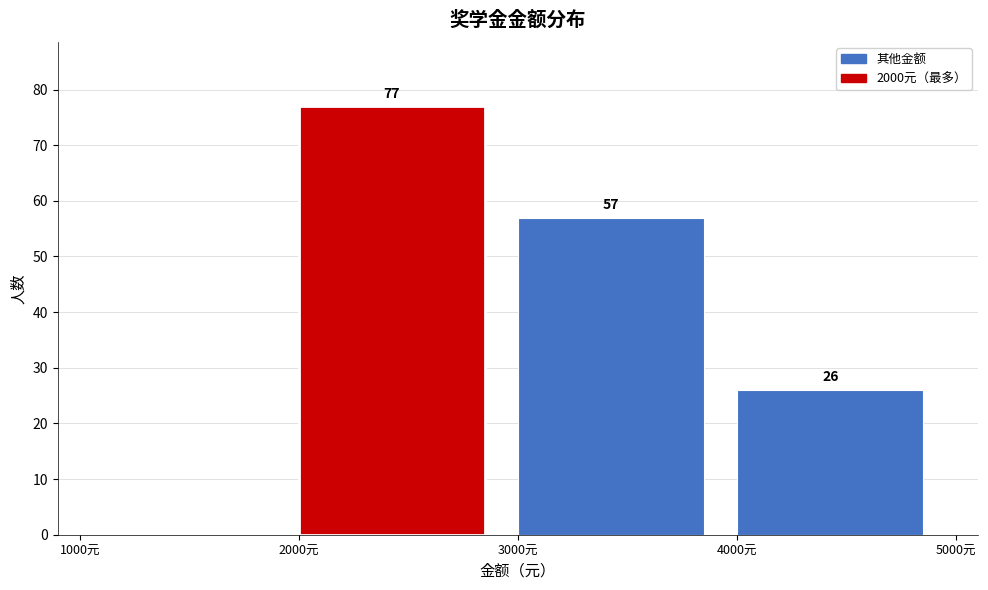

Which range on the x-axis has the tallest bar?

2000 to 3000